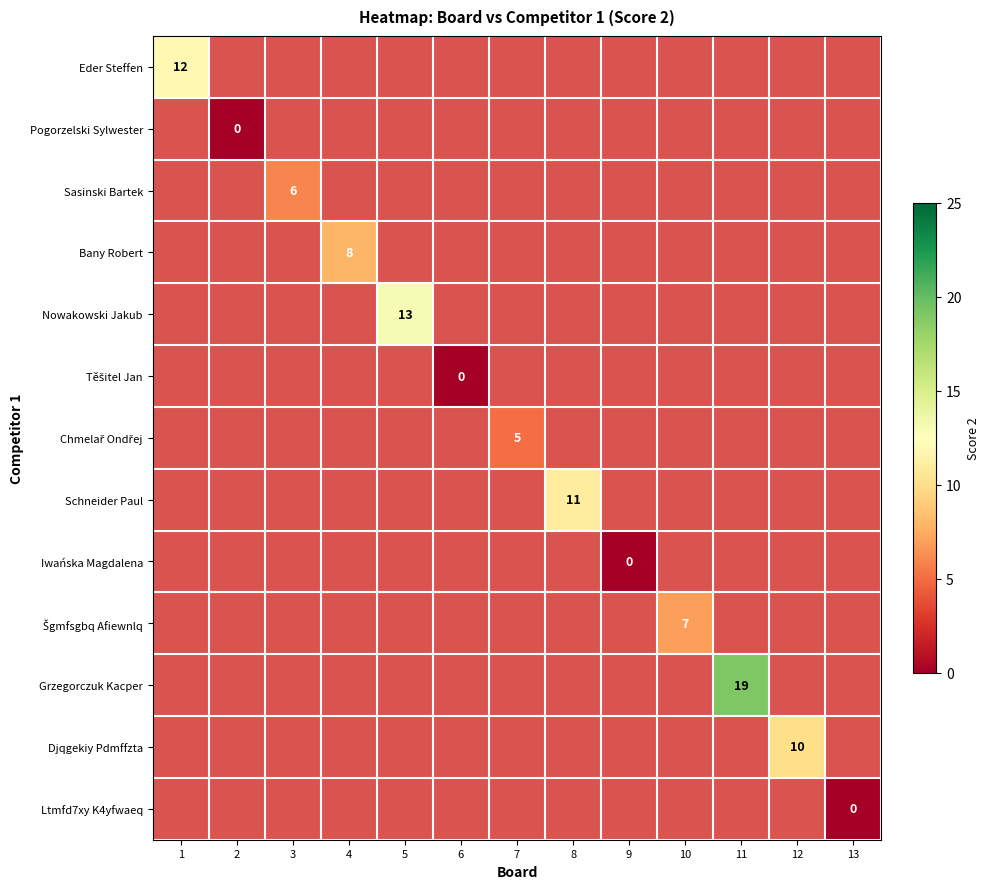

At how many categories does at least one series exceed 9?

5